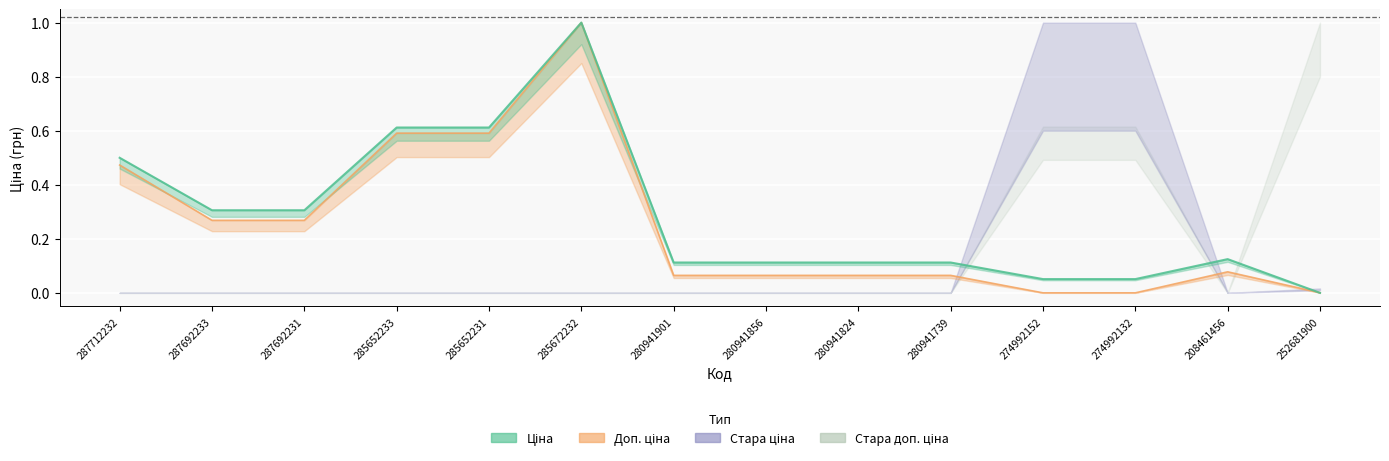

What is the label of the 6th point from the left?

285672232